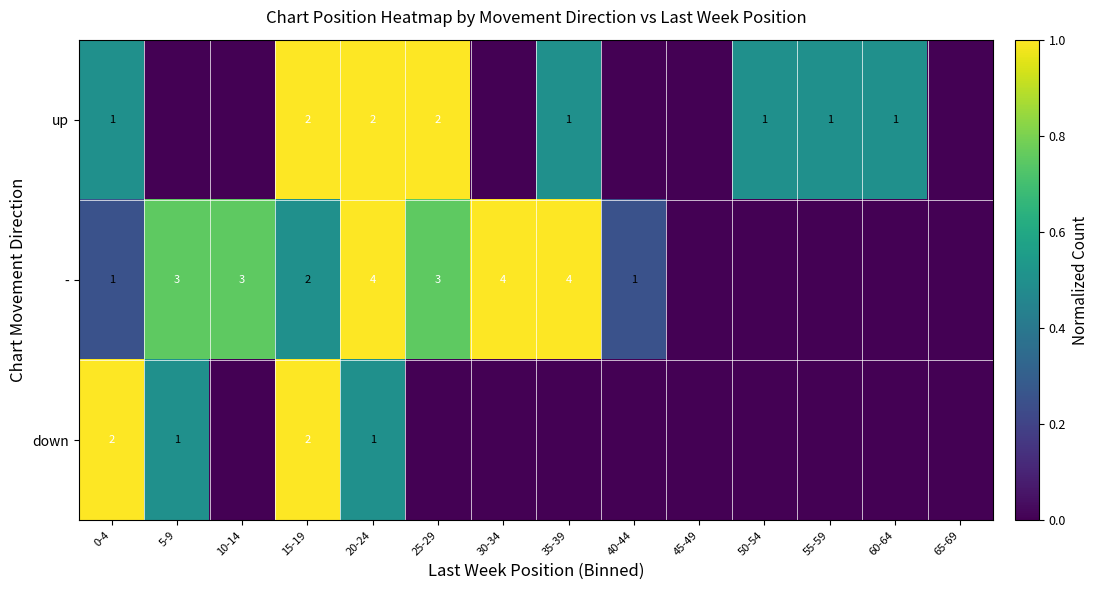

The - series shows 1 at 0-4. True or false?

True